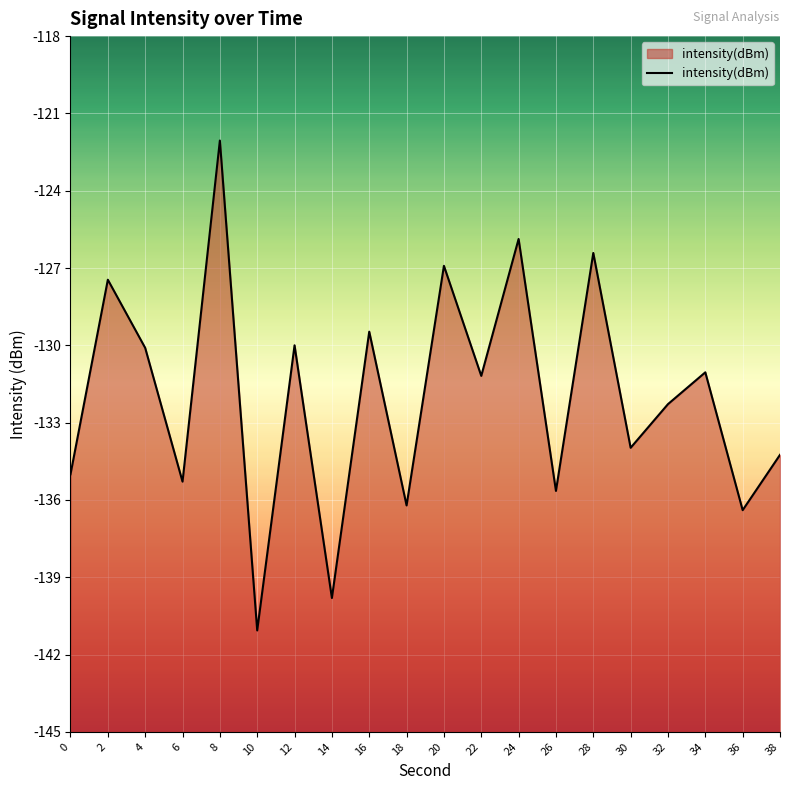

What is the change in value from 14 to 26?

+4.2